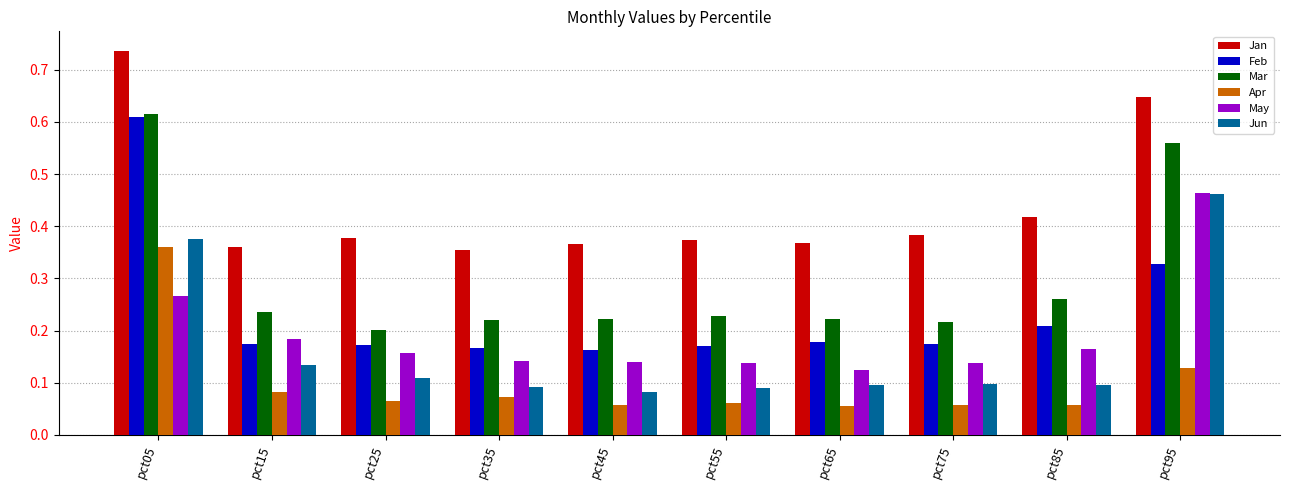

At how many categories does at least one series exceed 0?

10